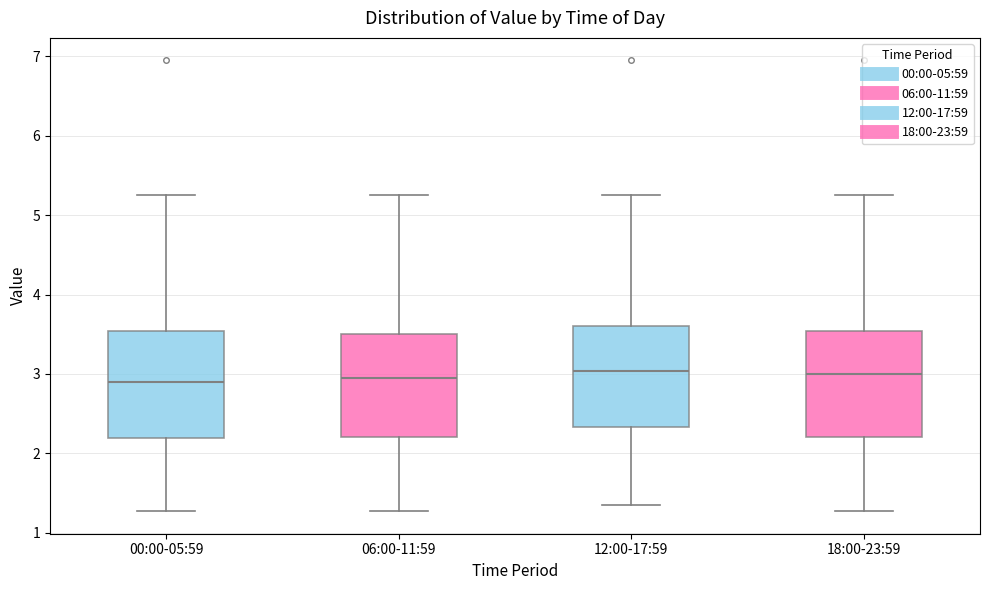

Reading left to right, transcribe this box plot: for each box, give where its median line is, the range the box spans, and where its two whiskers end, as read against the y-axis. The values are not printed on the chart, so give them approximately, as read against the axis.

00:00-05:59: median 2.9, box 2.2 to 3.5, whiskers 1.3 to 5.3
06:00-11:59: median 3.0, box 2.2 to 3.5, whiskers 1.3 to 5.3
12:00-17:59: median 3.0, box 2.3 to 3.6, whiskers 1.4 to 5.3
18:00-23:59: median 3.0, box 2.2 to 3.5, whiskers 1.3 to 5.3